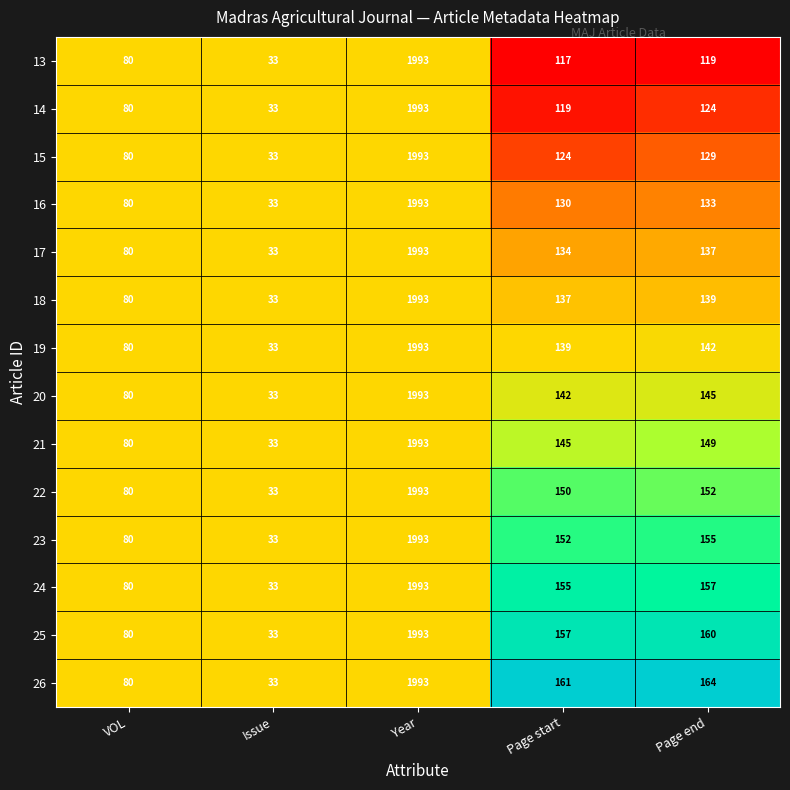

What is the maximum value for 25?

1993